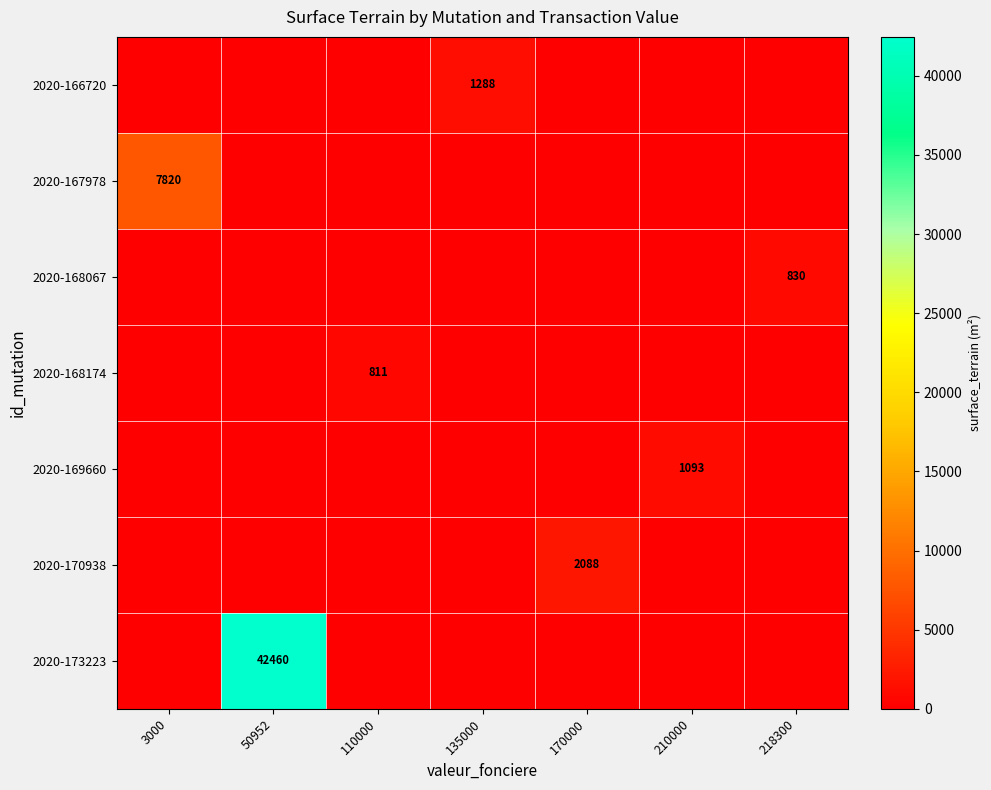

The value of 2020-170938 at 170000 is 2088. True or false?

True